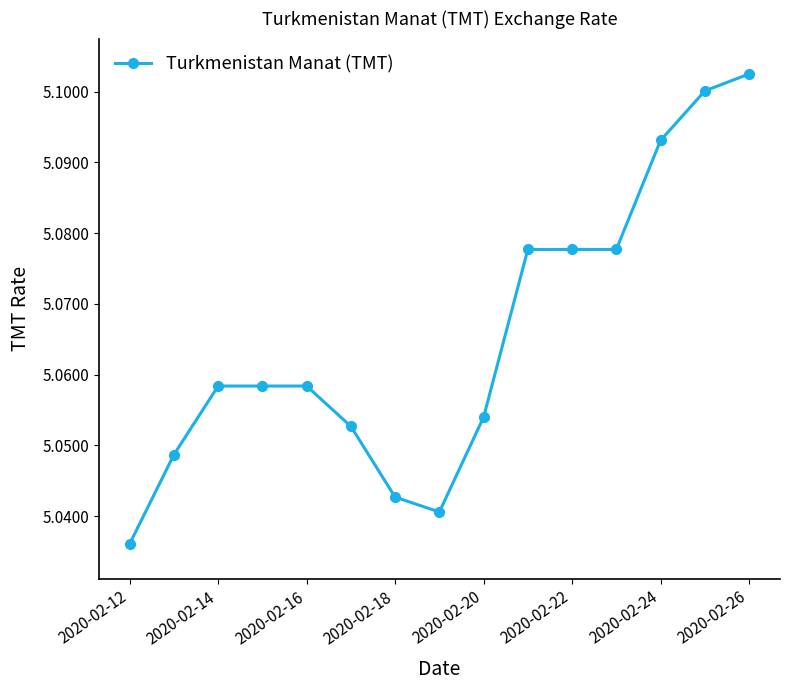

Count the values in the range 5 to 6.

15